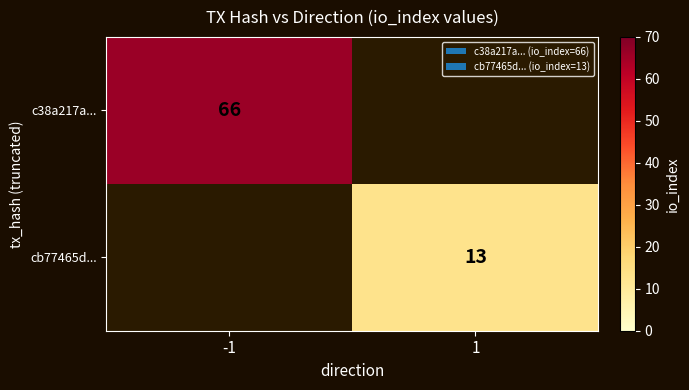

The c38a217a... series shows 66 at -1. True or false?

True